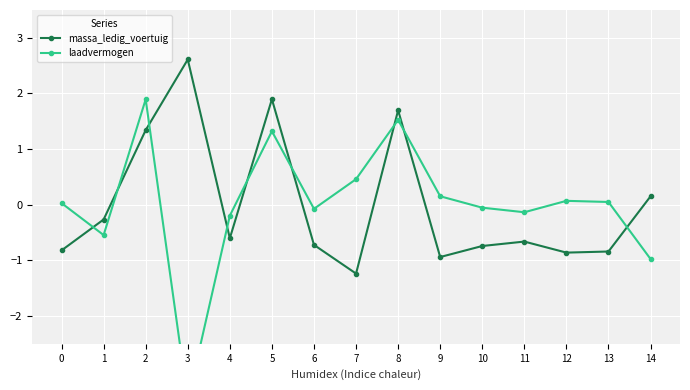

How many positive values does the laadvermogen series have?

8